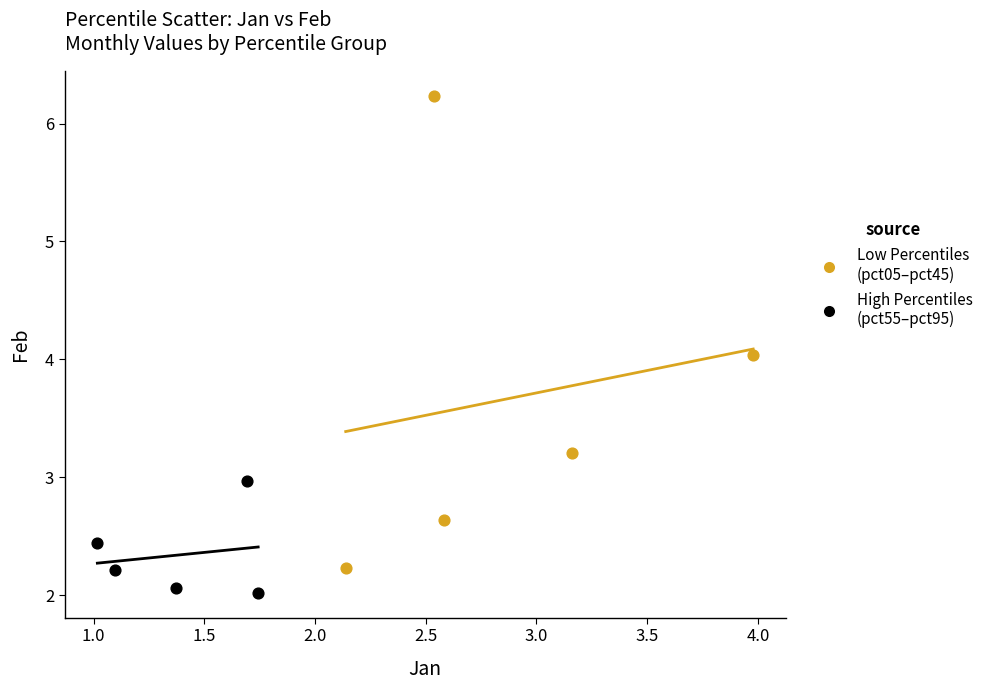

Which series reaches the minimum Y coordinate?

High Percentiles (pct55–pct95)